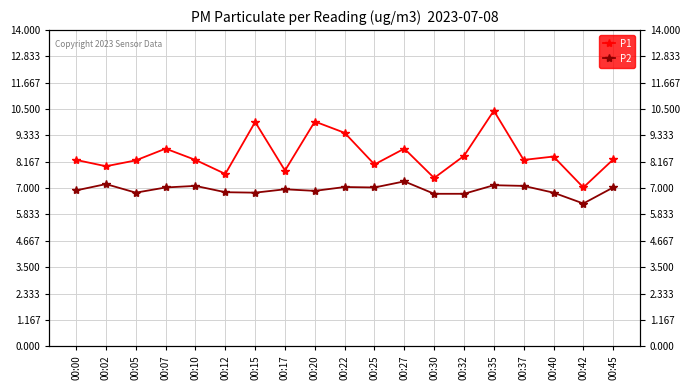

What is the value of the P1 point at the 12th from the left?

8.8